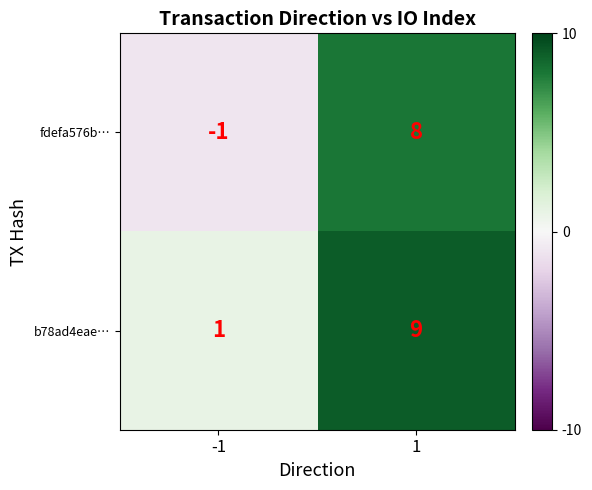

List the series in order of their peak value, lowest first.

fdefa576b…, b78ad4eae…